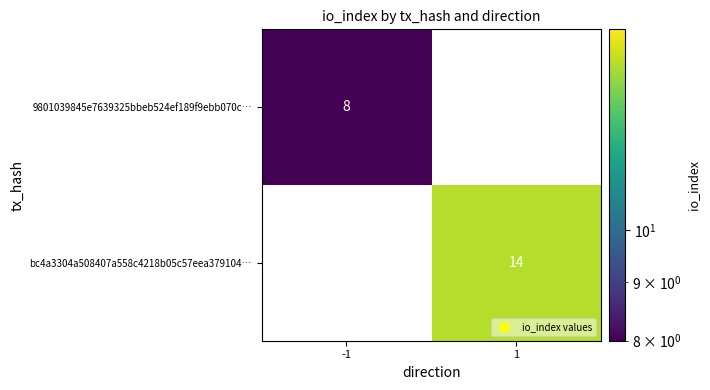

Between -1 and 1, which series saw the biggest shift?

bc4a3304a508407a558c4218b05c57eea379104…